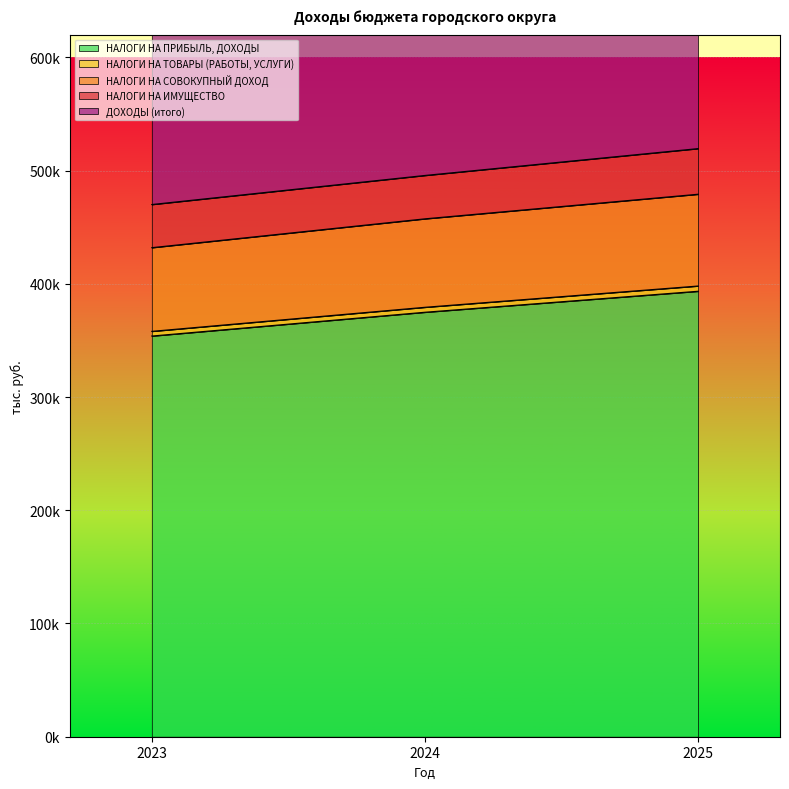

Does the chart display data point markers on the line(s)?

No